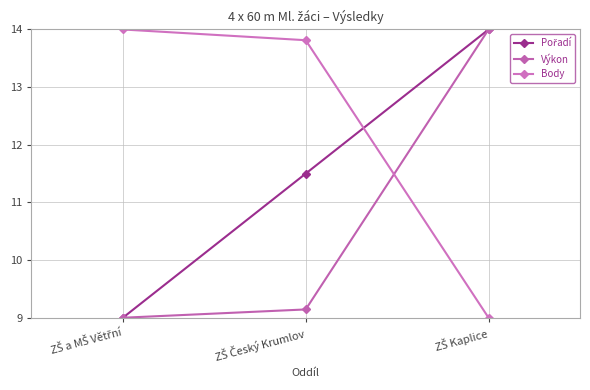

The Výkon series shows 12.5 at ZŠ Český Krumlov. True or false?

False